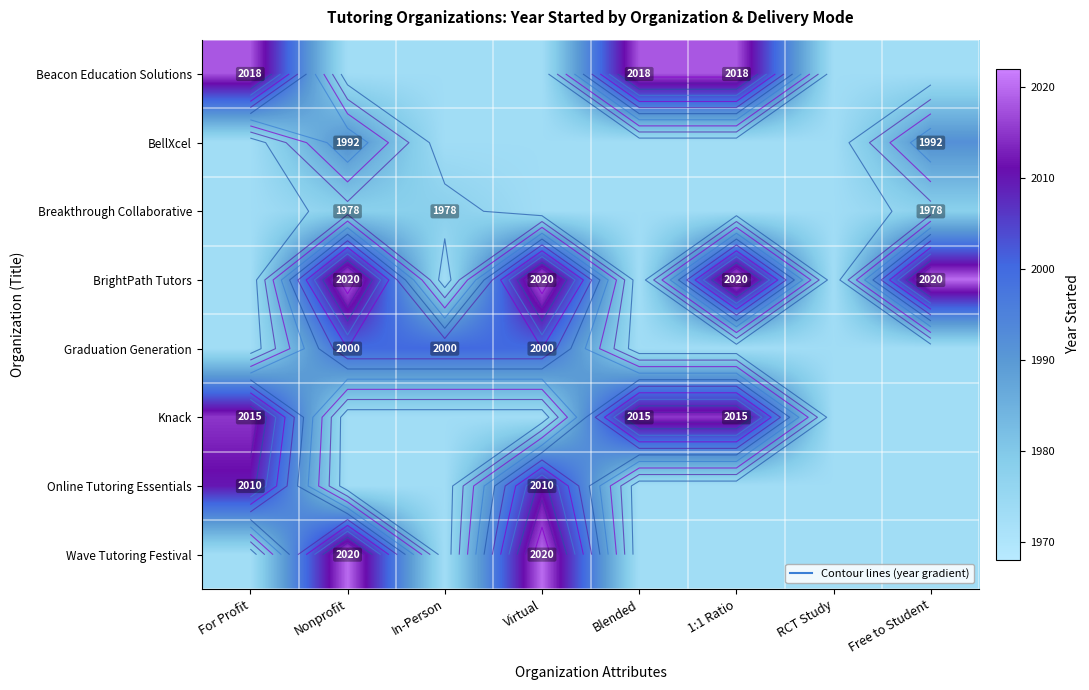

Rank the series at For Profit from lowest to highest value.

BellXcel, Breakthrough Collaborative, BrightPath Tutors, Graduation Generation, Wave Tutoring Festival, Online Tutoring Essentials, Knack, Beacon Education Solutions